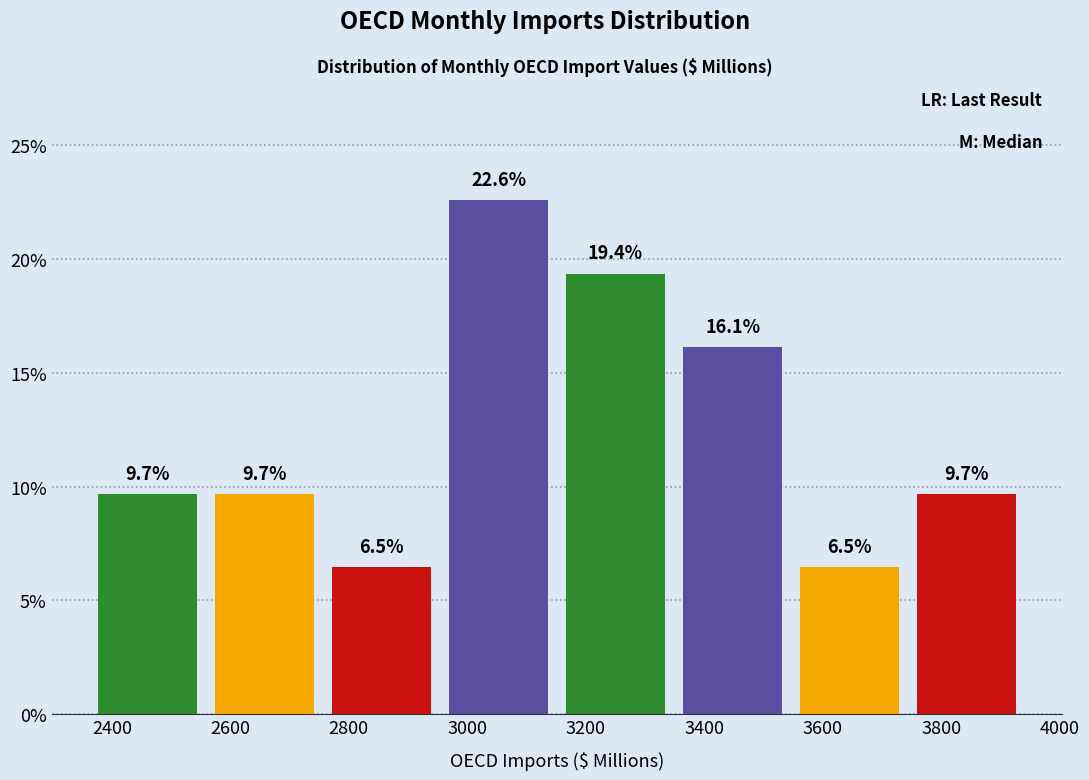

What is the height of the bar covering 3540 to 3740 on the x-axis? The bar edges are not printed on the chart, so give them approximately, as read against the axis.

6.5